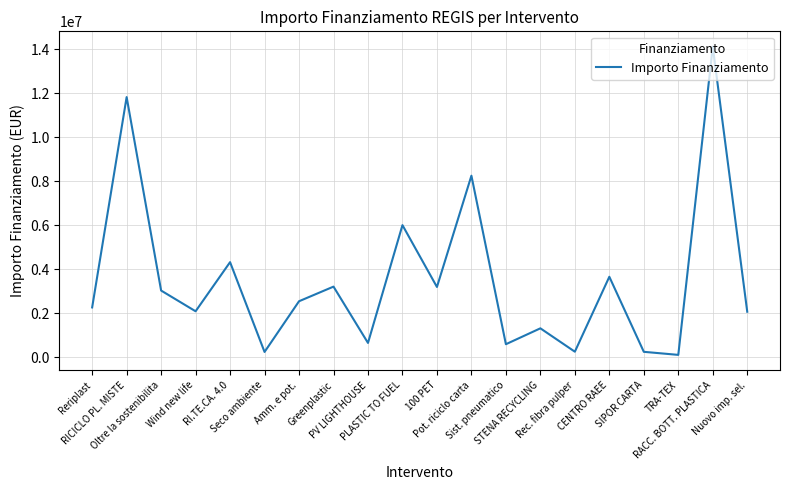

What is the label of the 12th point from the right?

PV LIGHTHOUSE